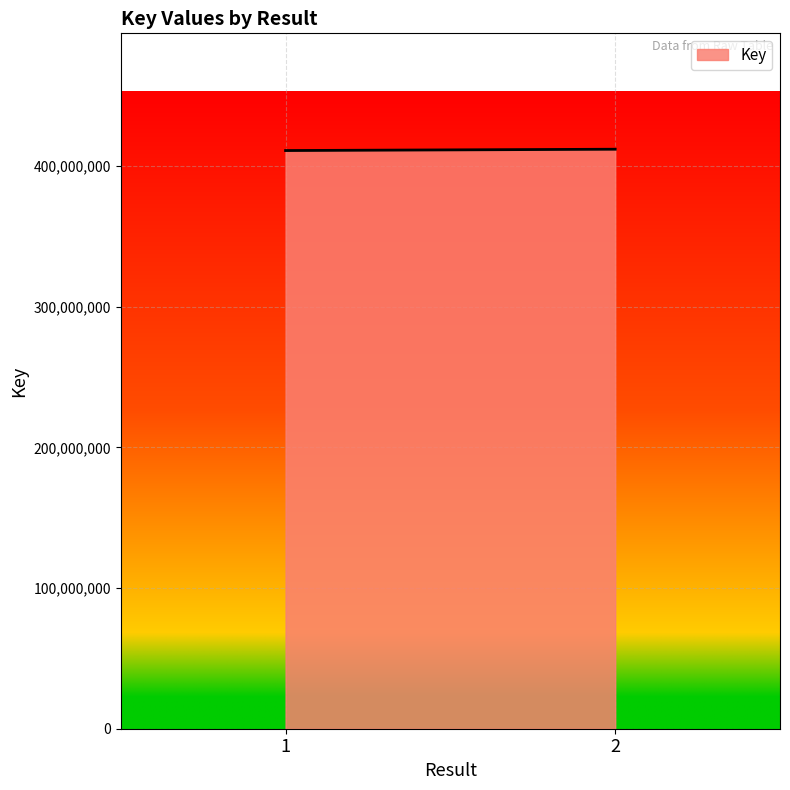

How many values are between 411014095 and 411948126?

2